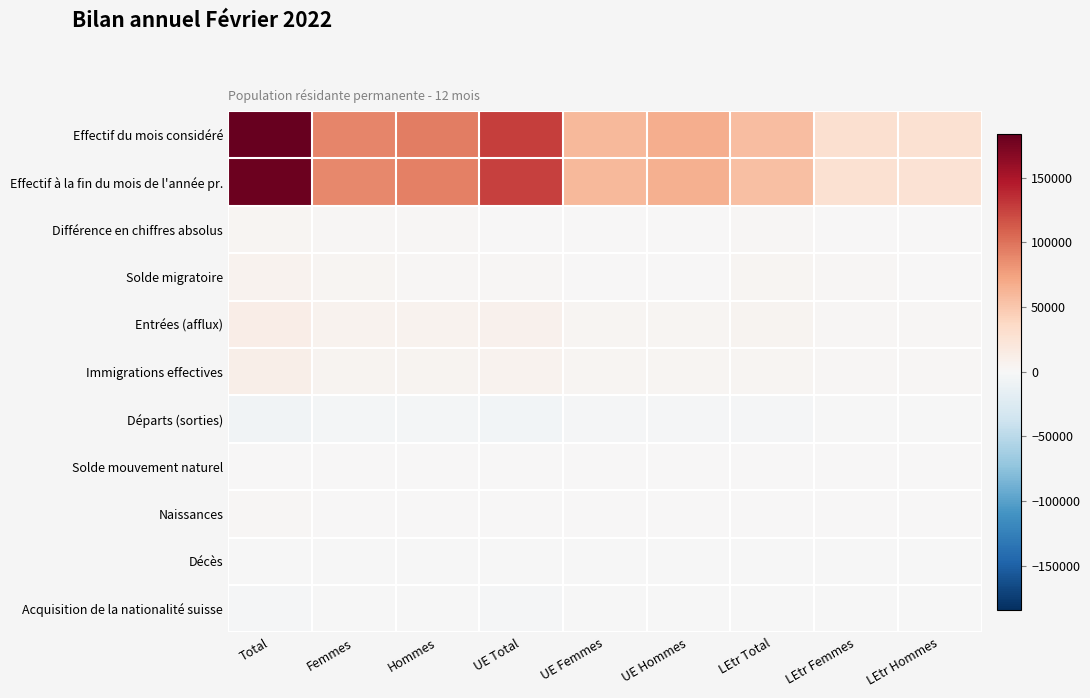

What is the total value across all series at LEtr Hommes?

60130